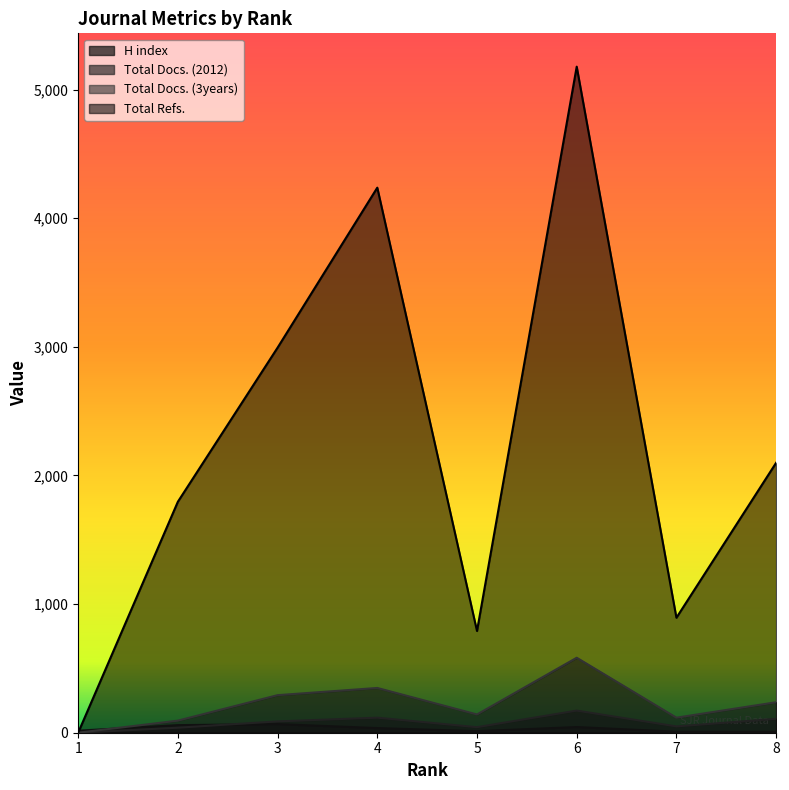

Is it true that Total Refs. equals 477 at 5?

False